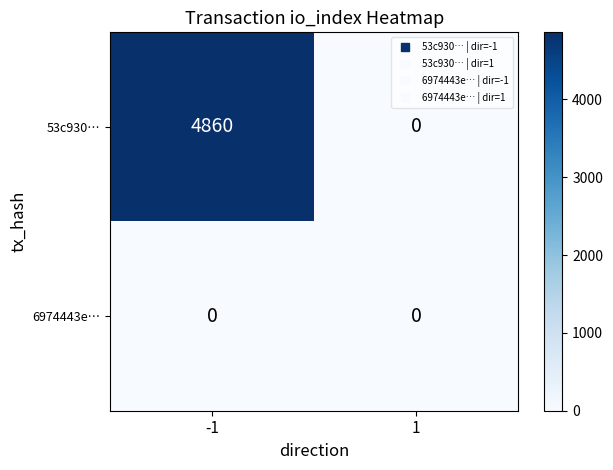

List the series in order of their peak value, lowest first.

6974443e…, 53c930…